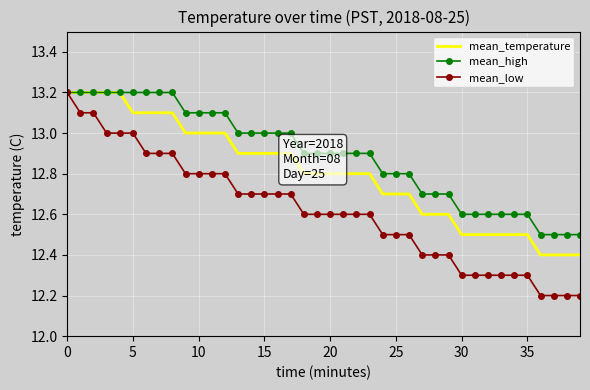

List the series in order of their overall mean, highest first.

mean_high, mean_temperature, mean_low